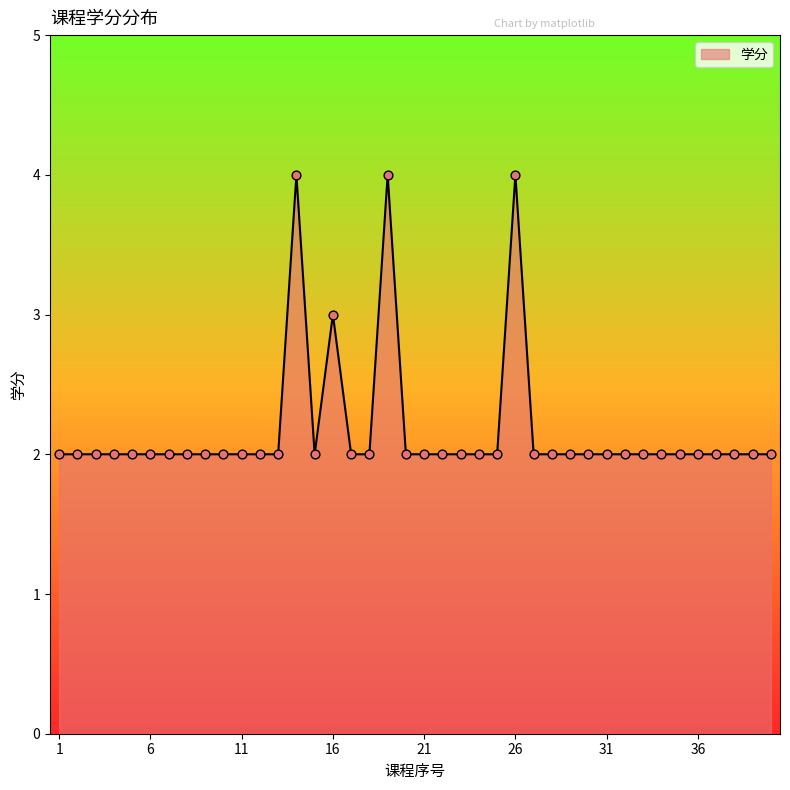

What is the greatest value displayed?

4